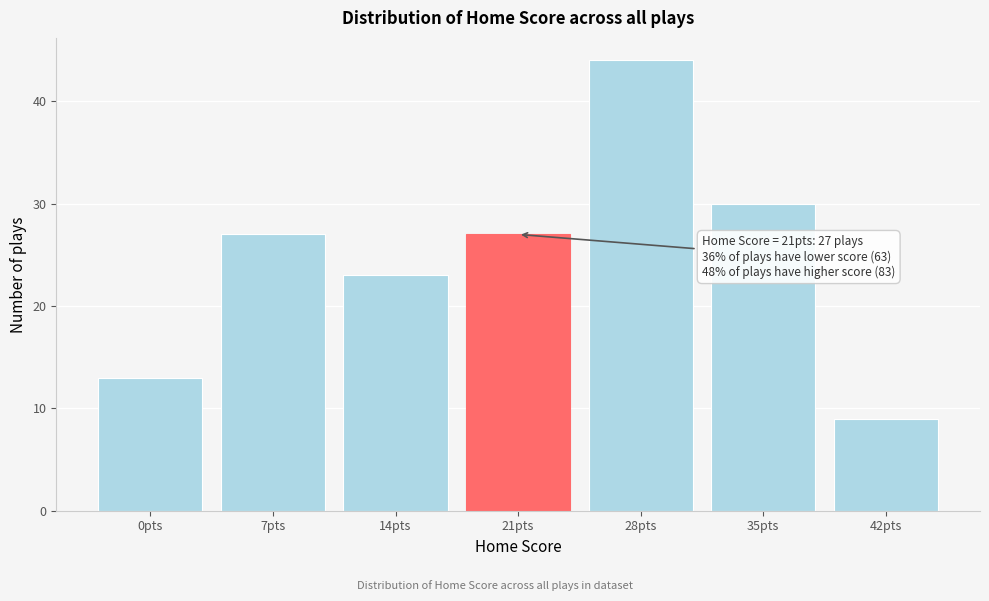

Reading right to left, extract all data points from this chart.

9	30	44	27	23	27	13